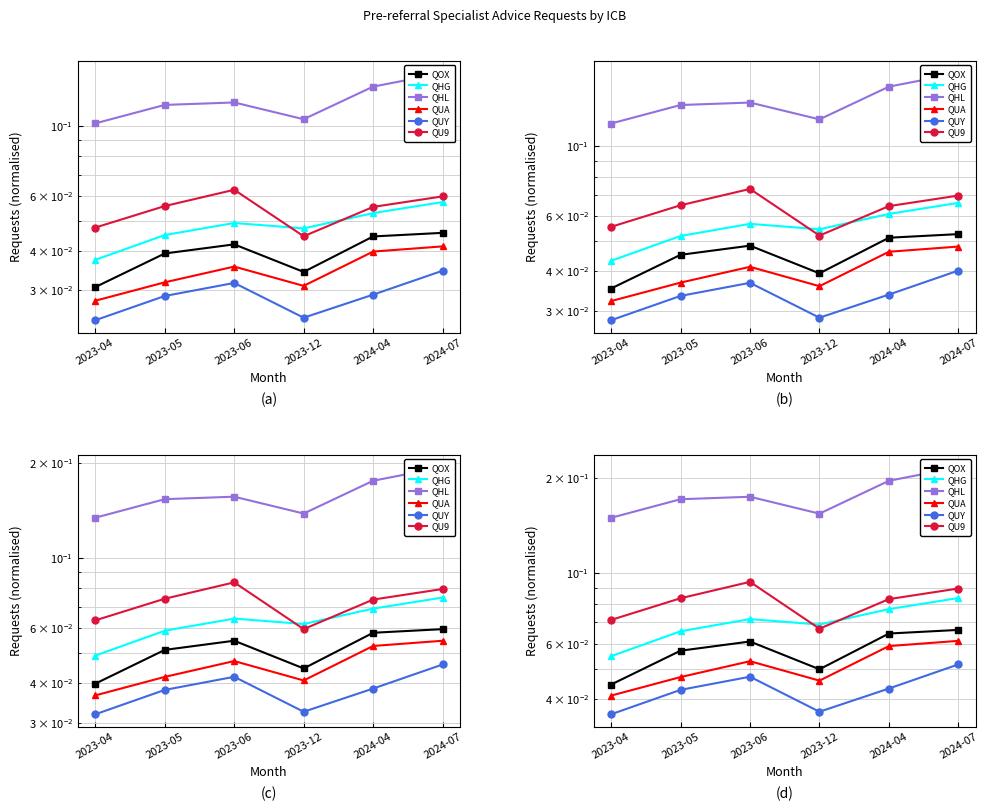

Reading left to right, transcribe all the data shown in this chart.

QOX: 2023-04=0.0	2023-05=0.1	2023-06=0.1	2023-12=0.0	2024-04=0.1	2024-07=0.1
QHG: 2023-04=0.1	2023-05=0.1	2023-06=0.1	2023-12=0.1	2024-04=0.1	2024-07=0.1
QHL: 2023-04=0.1	2023-05=0.2	2023-06=0.2	2023-12=0.2	2024-04=0.2	2024-07=0.2
QUA: 2023-04=0.0	2023-05=0.0	2023-06=0.1	2023-12=0.0	2024-04=0.1	2024-07=0.1
QUY: 2023-04=0.0	2023-05=0.0	2023-06=0.0	2023-12=0.0	2024-04=0.0	2024-07=0.1
QU9: 2023-04=0.1	2023-05=0.1	2023-06=0.1	2023-12=0.1	2024-04=0.1	2024-07=0.1